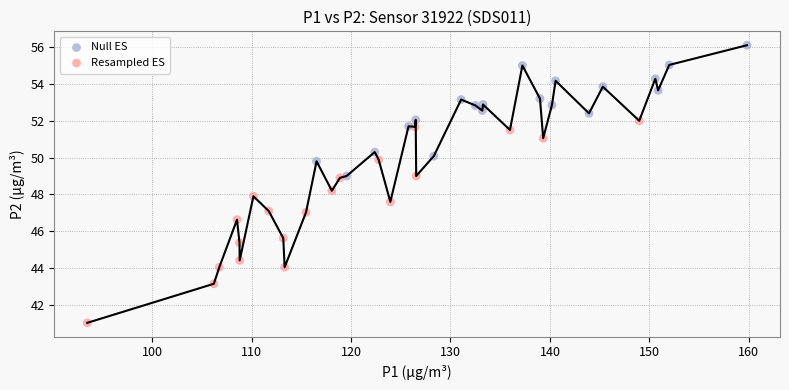

Which series contains the lowest Y value?

Resampled ES